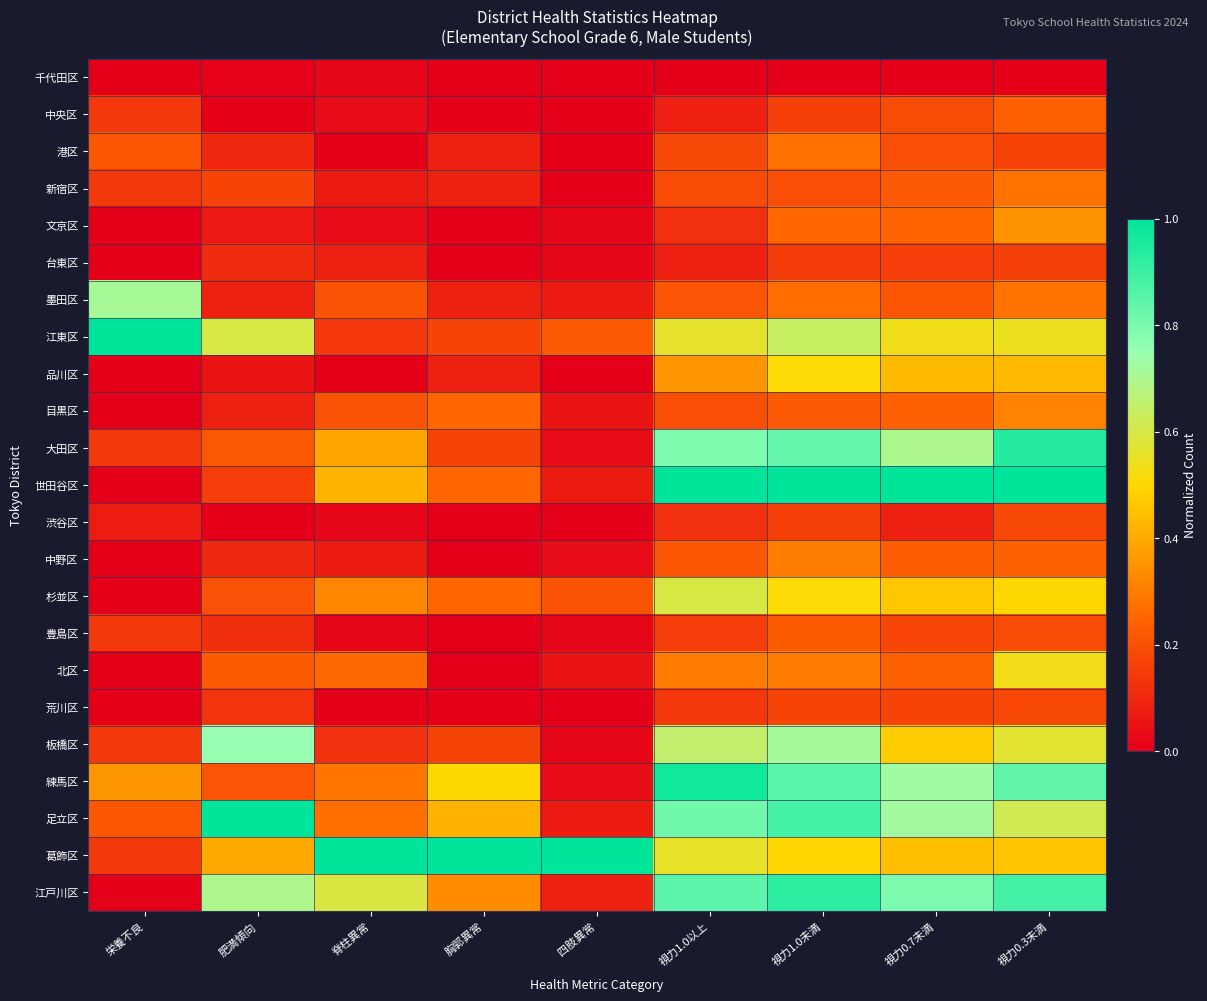

How many categories are shown in the chart?

9